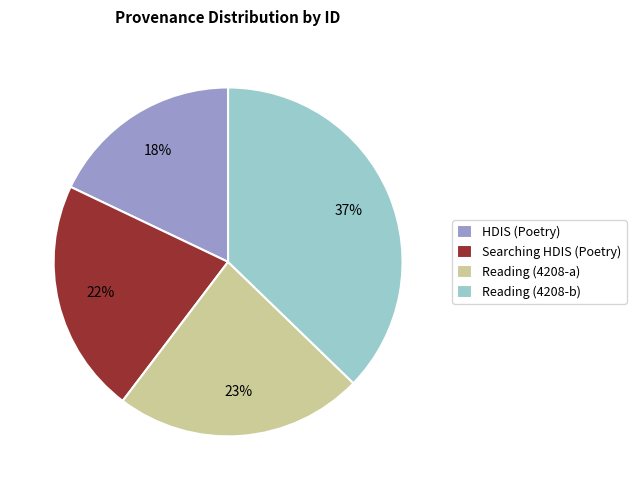

Which category has the biggest portion of the pie?

Reading (4208-b)